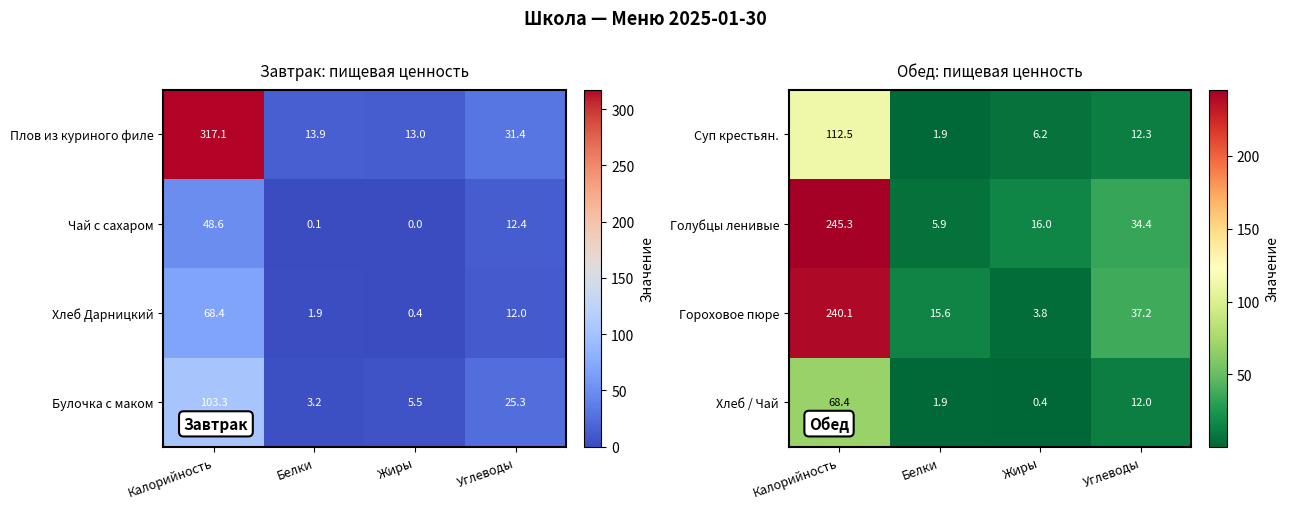

How many categories are shown in the chart?

4